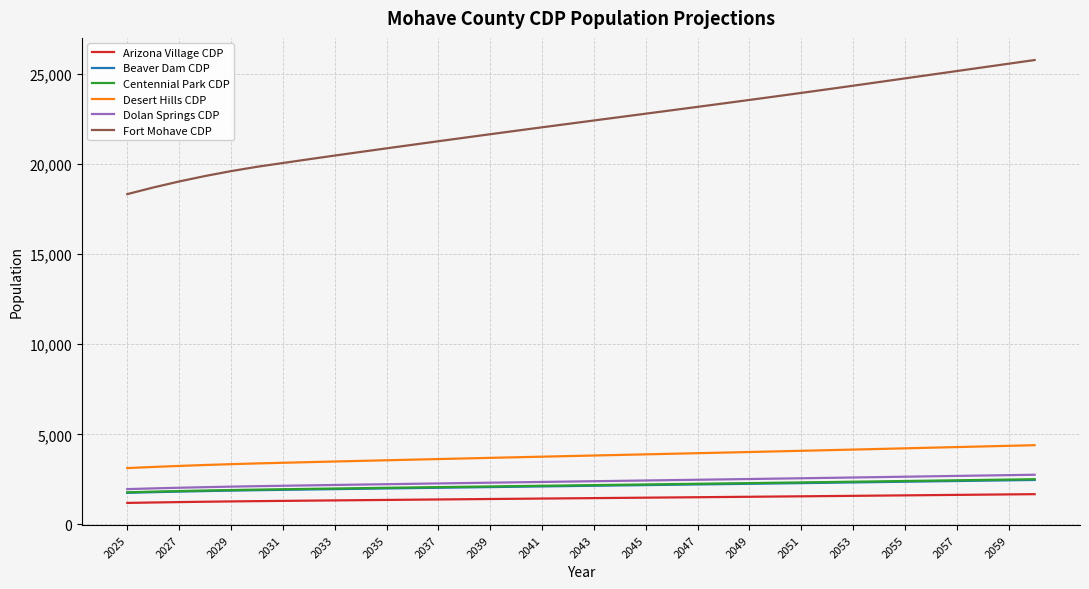

Which series has the largest total across all categories?

Fort Mohave CDP